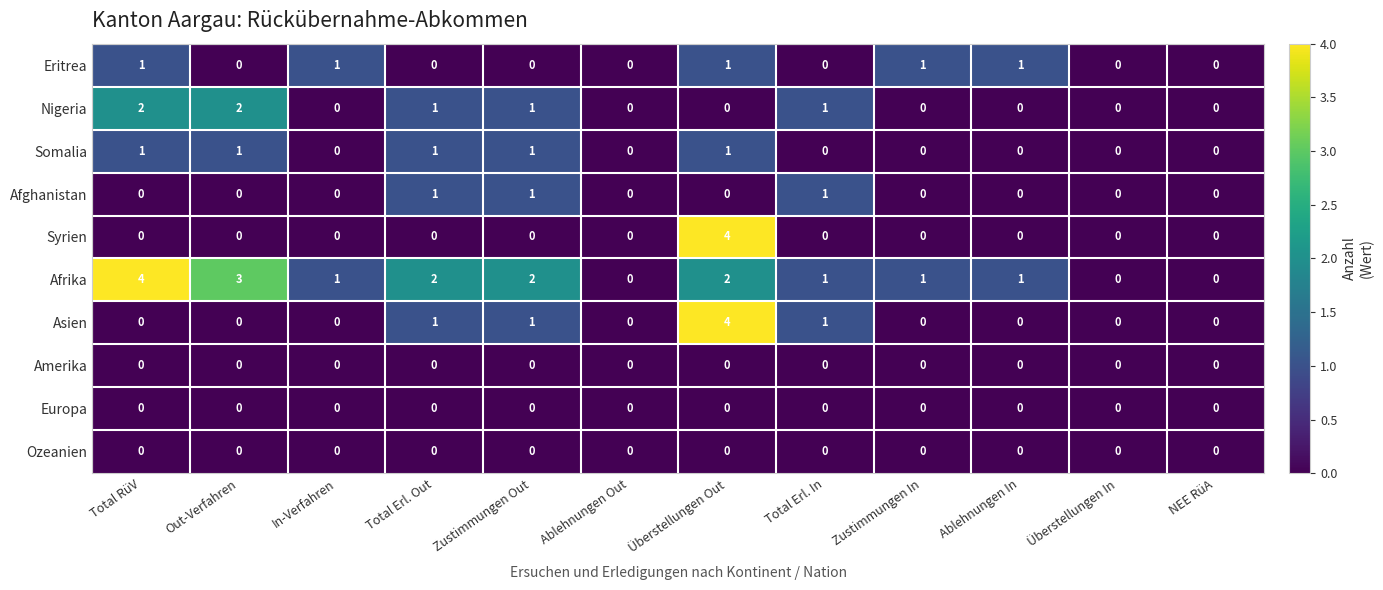

Which series has the largest total across all categories?

Afrika